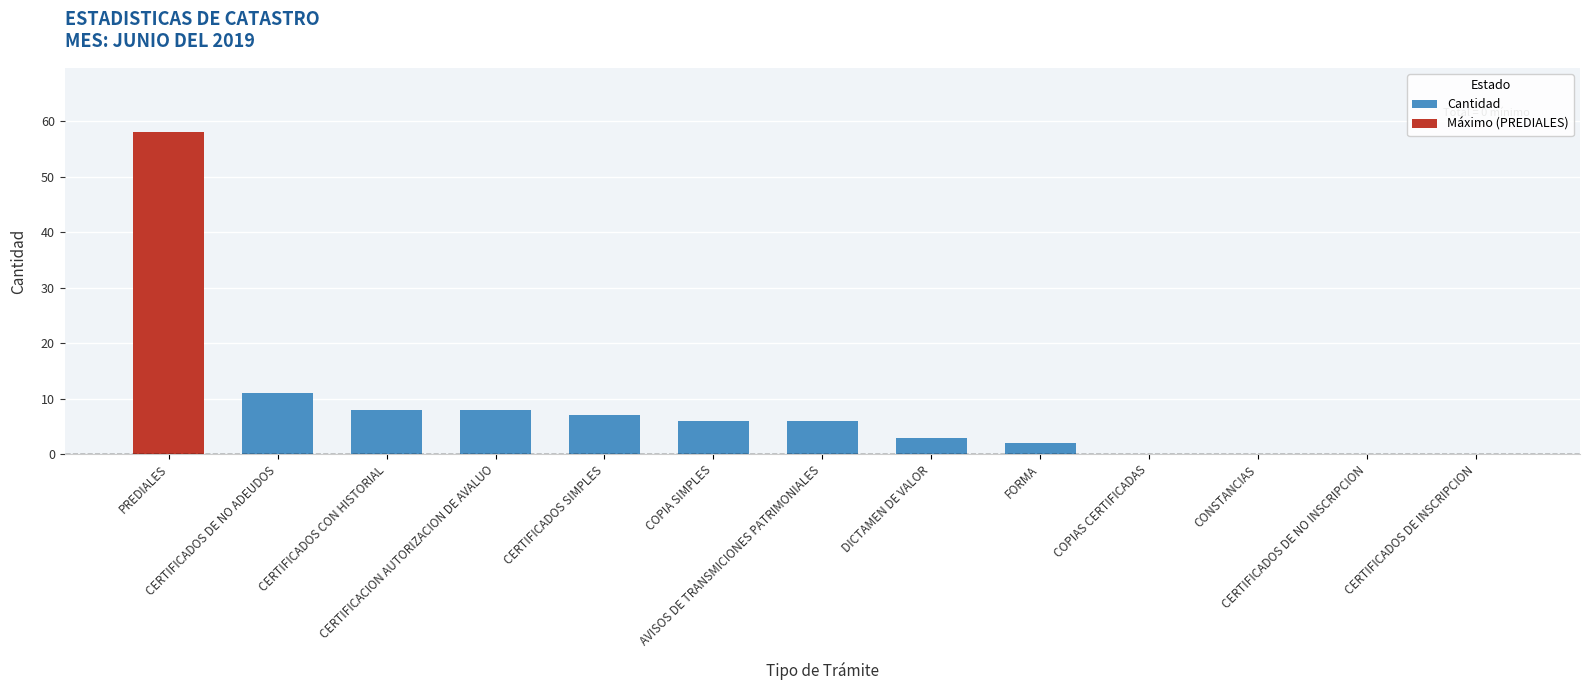

The value at COPIAS CERTIFICADAS is -19. True or false?

False